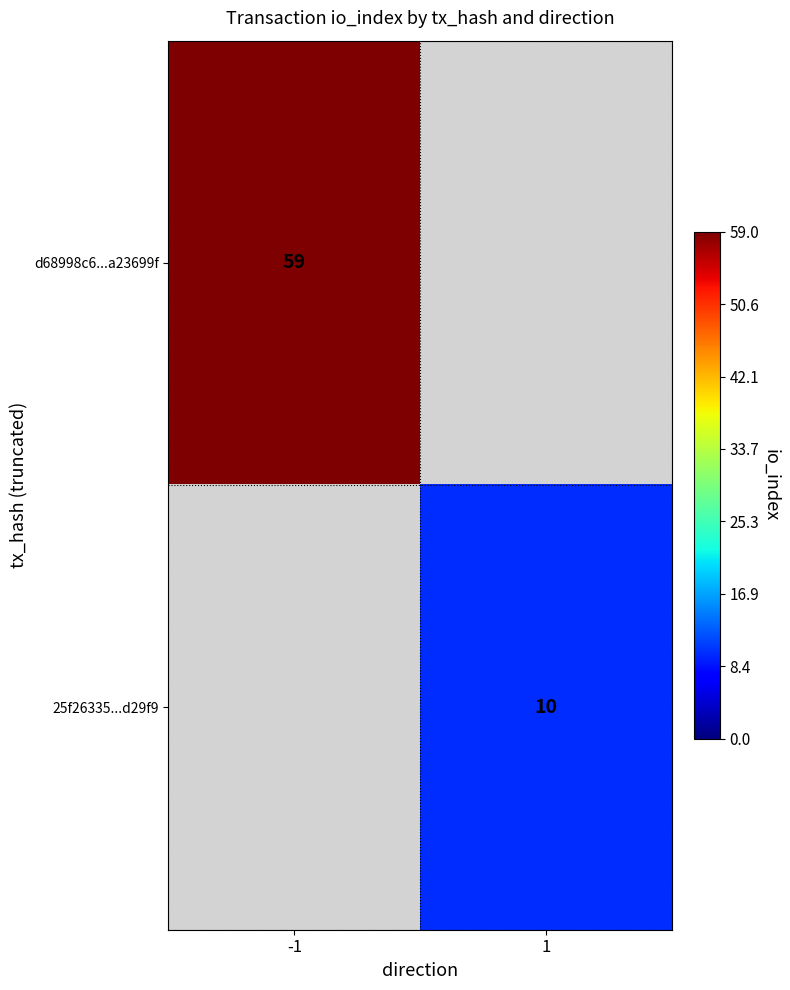

The value of 25f26335...d29f9 at 1 is 10. True or false?

True